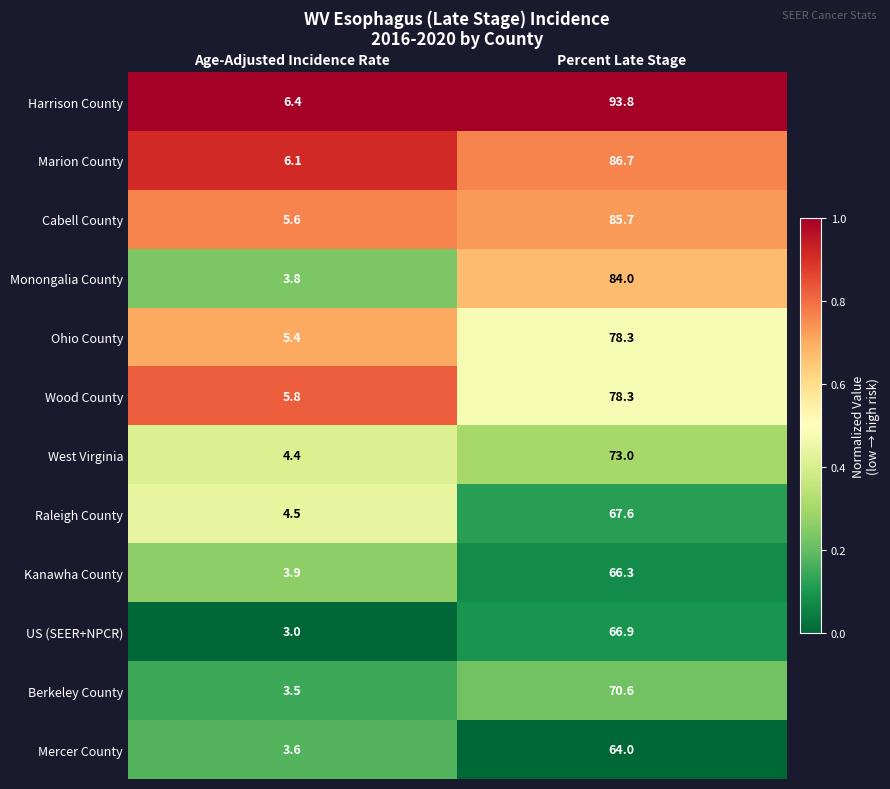

Between Age-Adjusted Incidence Rate and Percent Late Stage, which series saw the biggest shift?

Harrison County